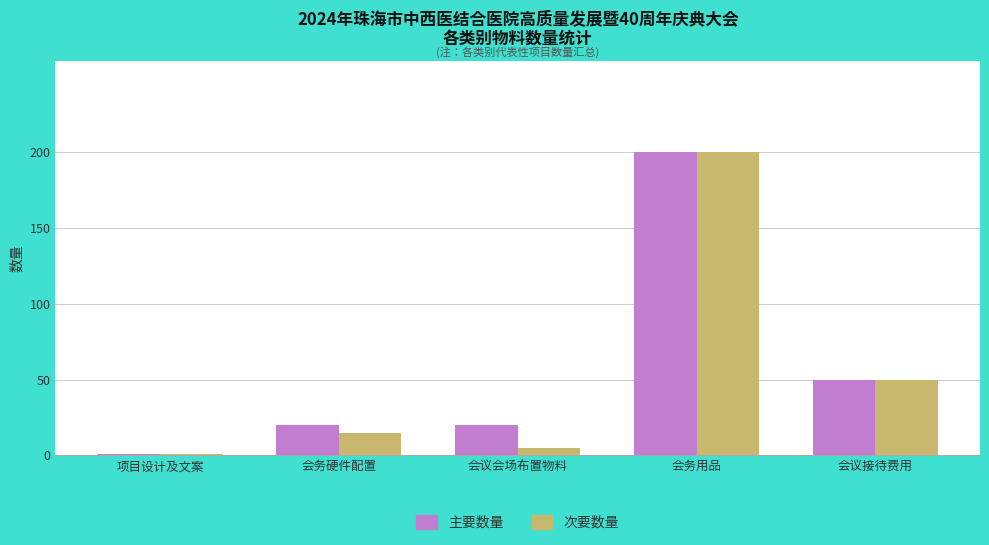

What is the total value across all series at 会务用品?

400